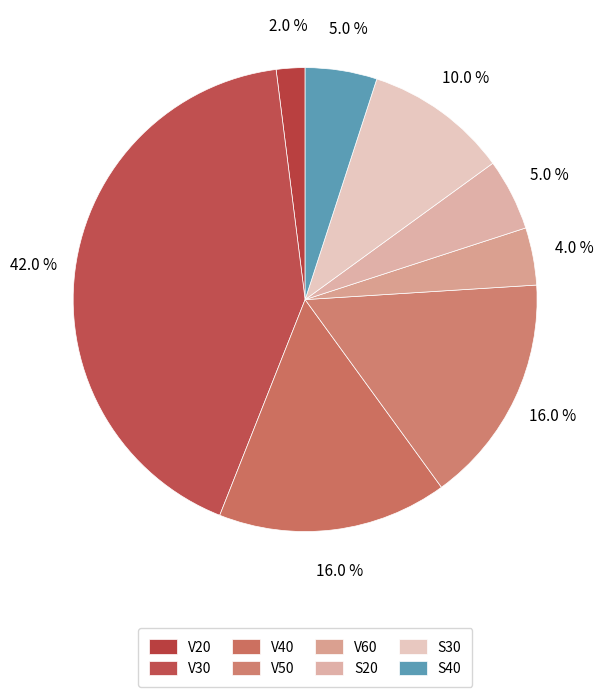

How many segments does this pie chart have?

8